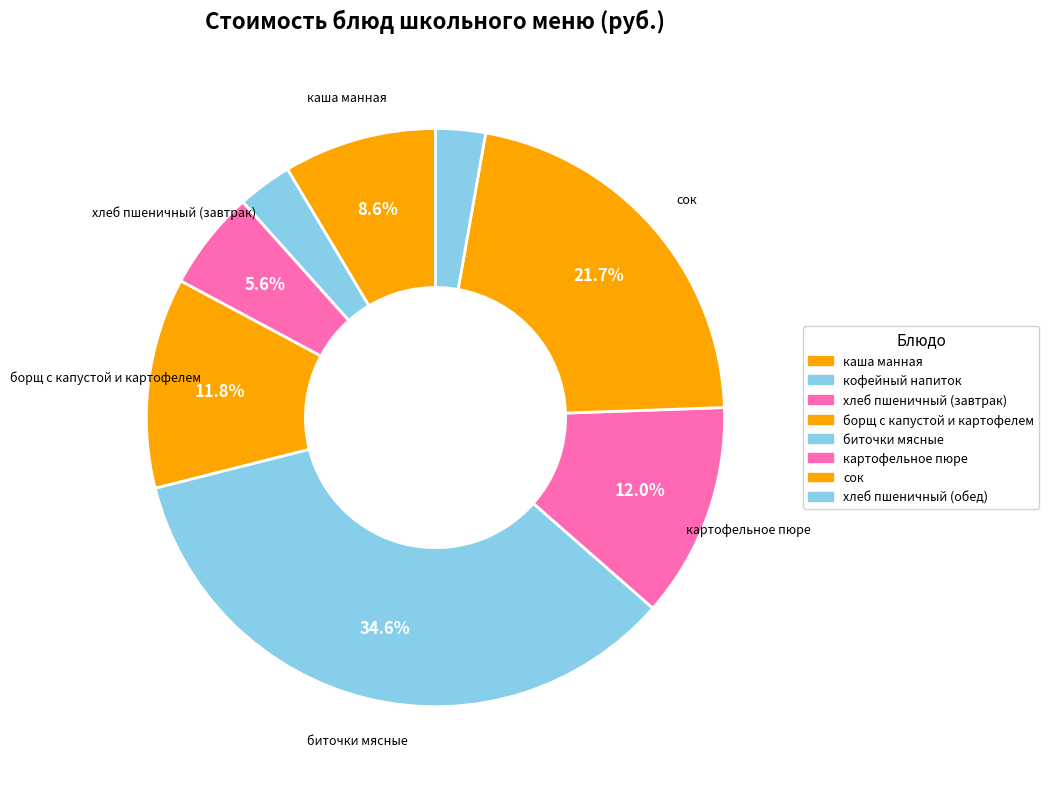

To the nearest percent, what portion does хлеб пшеничный (завтрак) represent?

6%